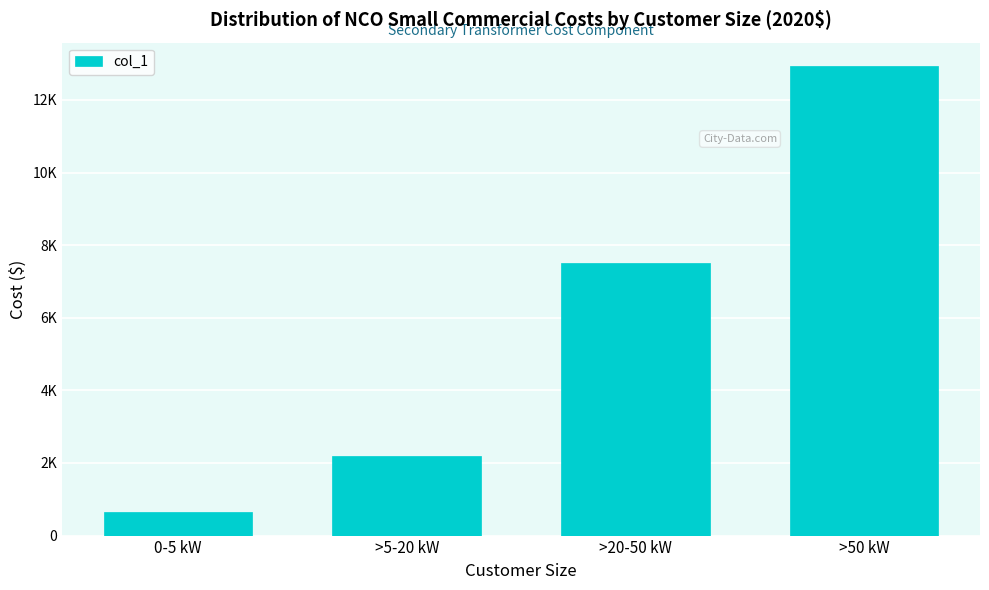

Does the chart contain any negative values?

No